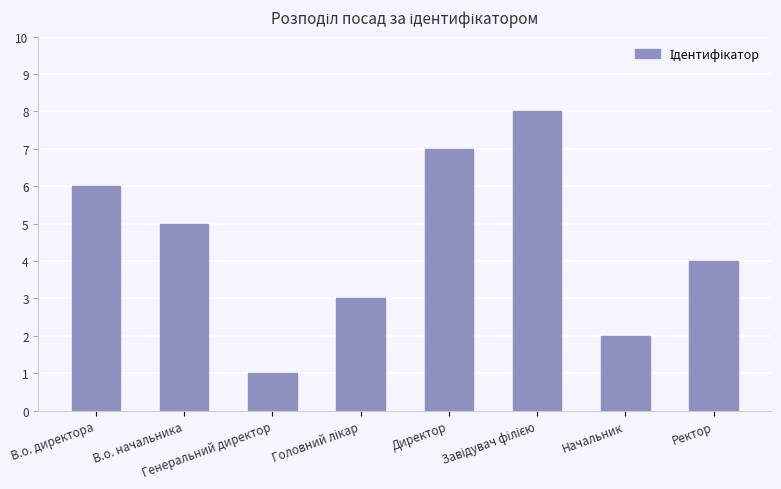

What is the difference between the values at Ректор and В.о. директора?

2